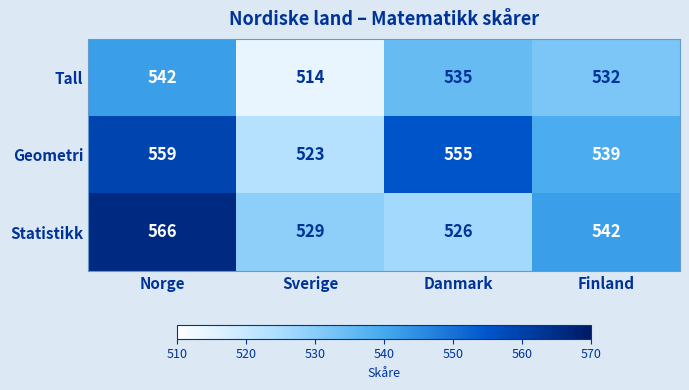

Is it true that Tall equals 514 at Sverige?

True